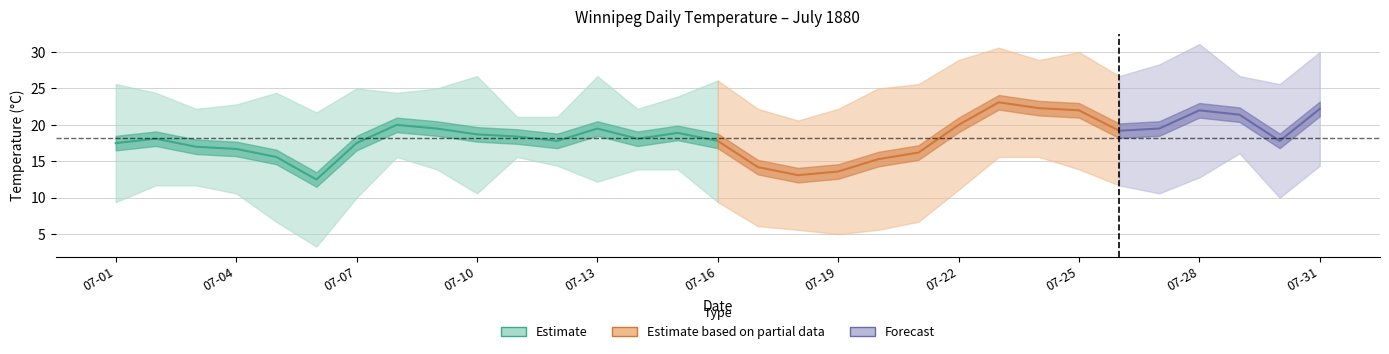

What is the difference between the Min Temp (°C) values at 07-17 and 07-27?

4.5